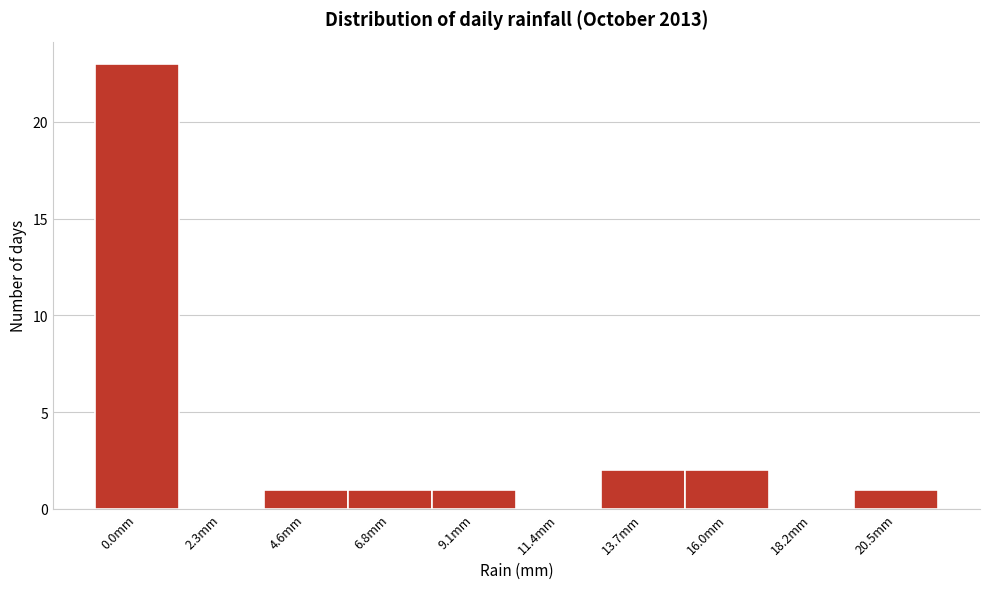

Reading left to right, transcribe all the data shown in this chart.

0.0mm=23	2.3mm=0	4.6mm=1	6.8mm=1	9.1mm=1	11.4mm=0	13.7mm=2	16.0mm=2	18.2mm=0	20.5mm=1